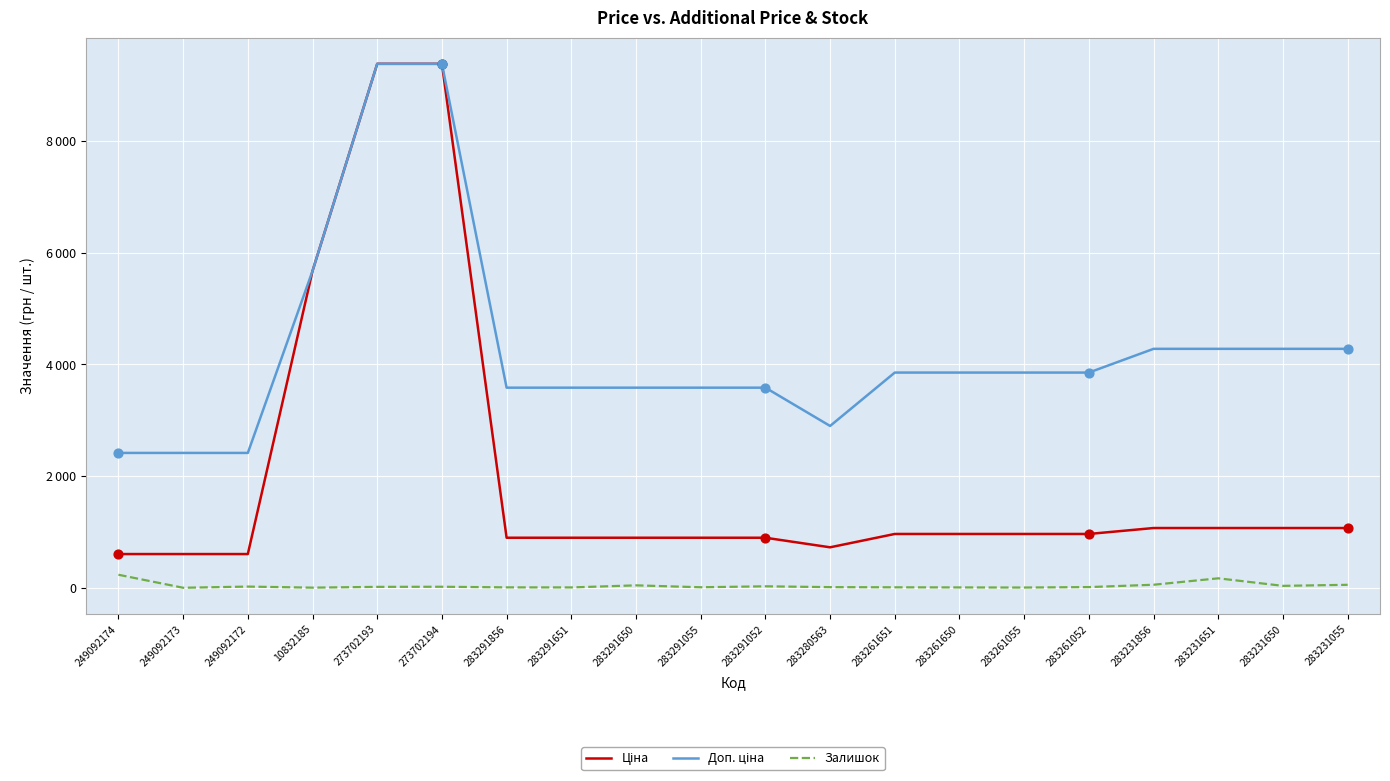

Does the chart have visible grid lines?

Yes